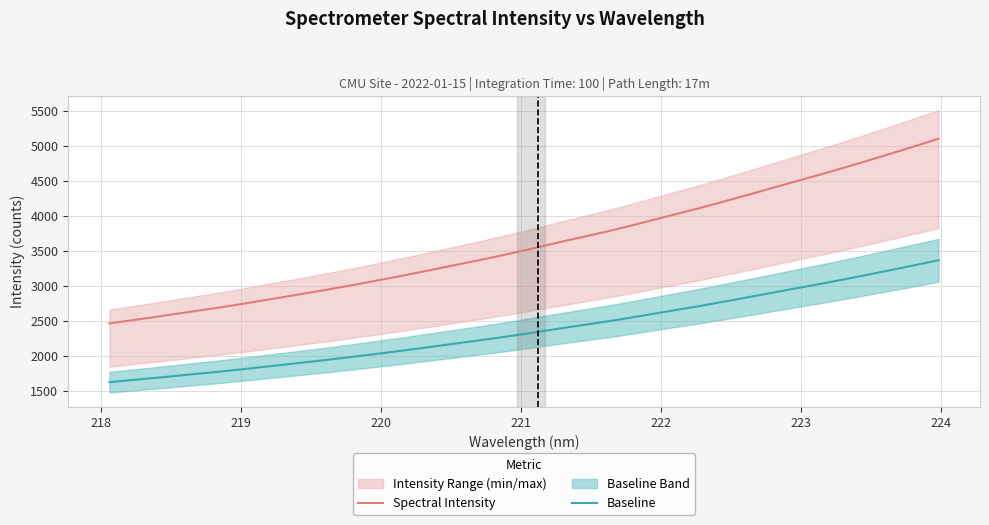

Does the chart display data point markers on the line(s)?

No